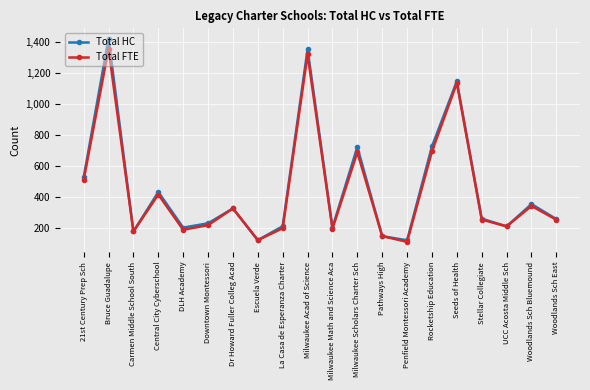

Is this an area chart (filled region under the line)?

No